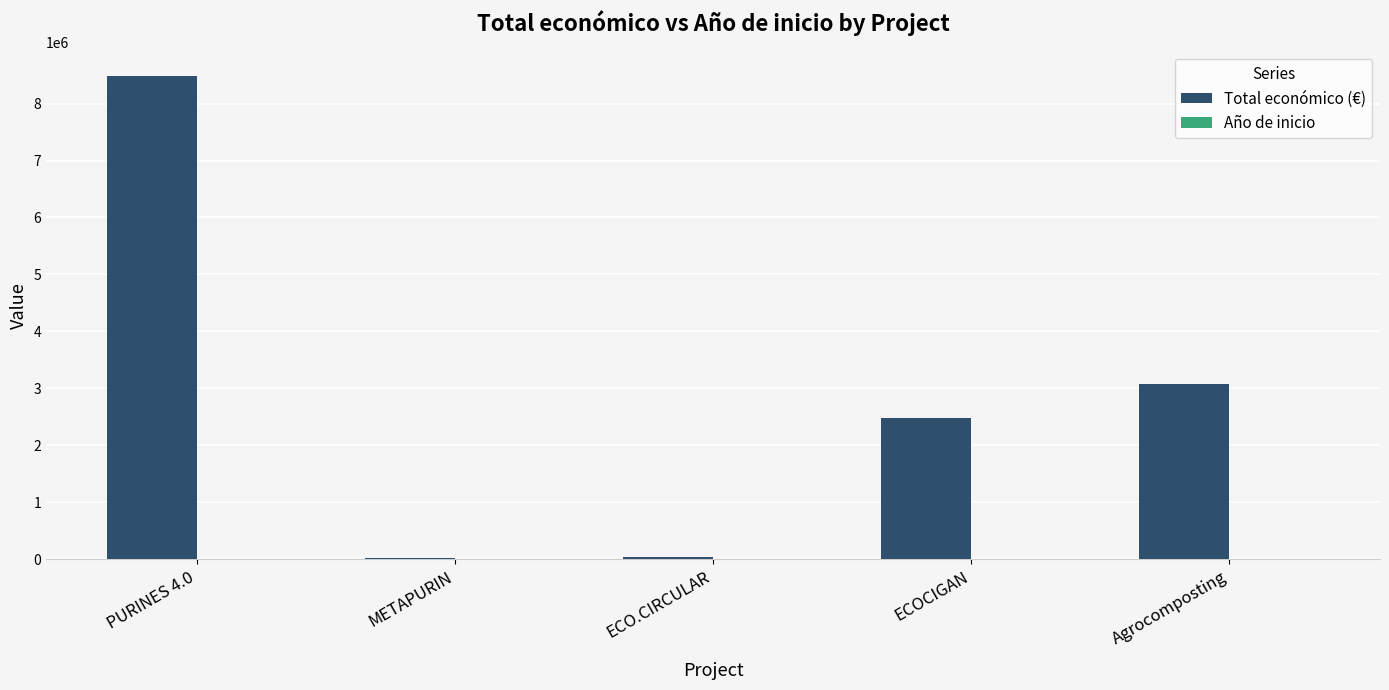

Is it true that Total económico (€) equals 5248407 at Agrocomposting?

False